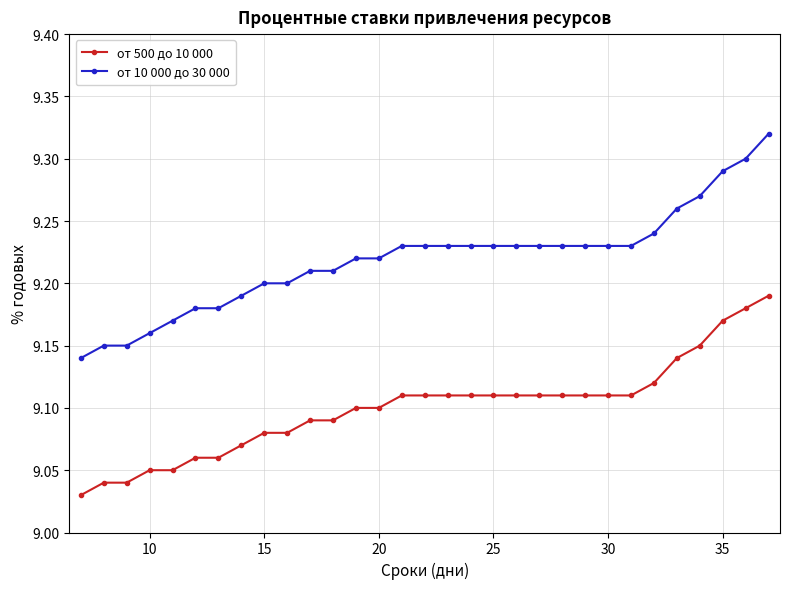

How many от 10 000 до 30 000 values are between 9 and 10?

31